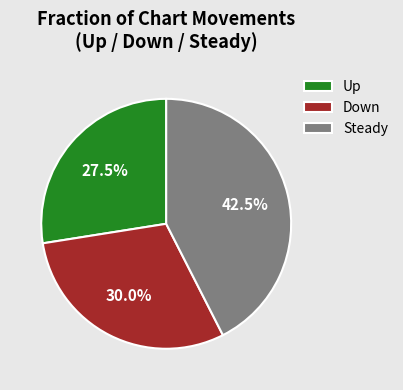

How many segments does this pie chart have?

3